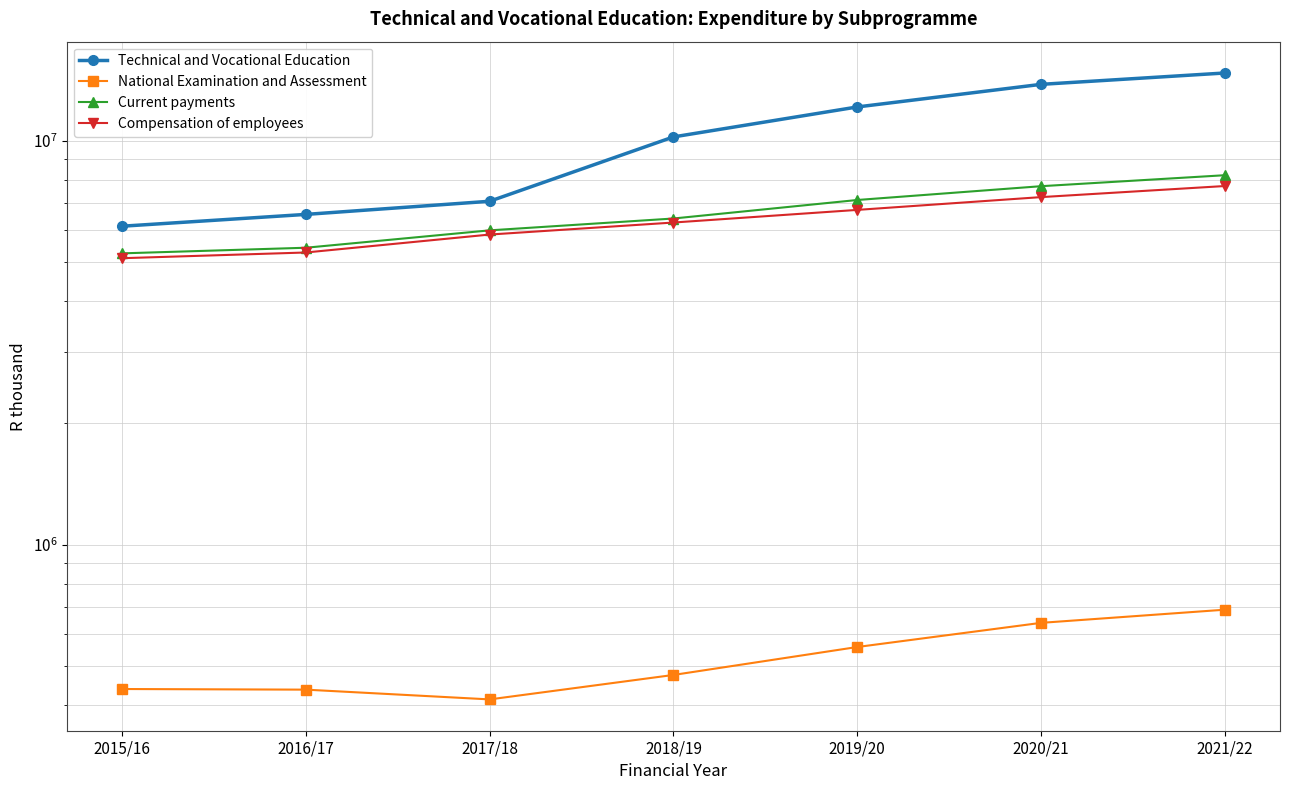

How many values in the Current payments series are below 6420200?

3